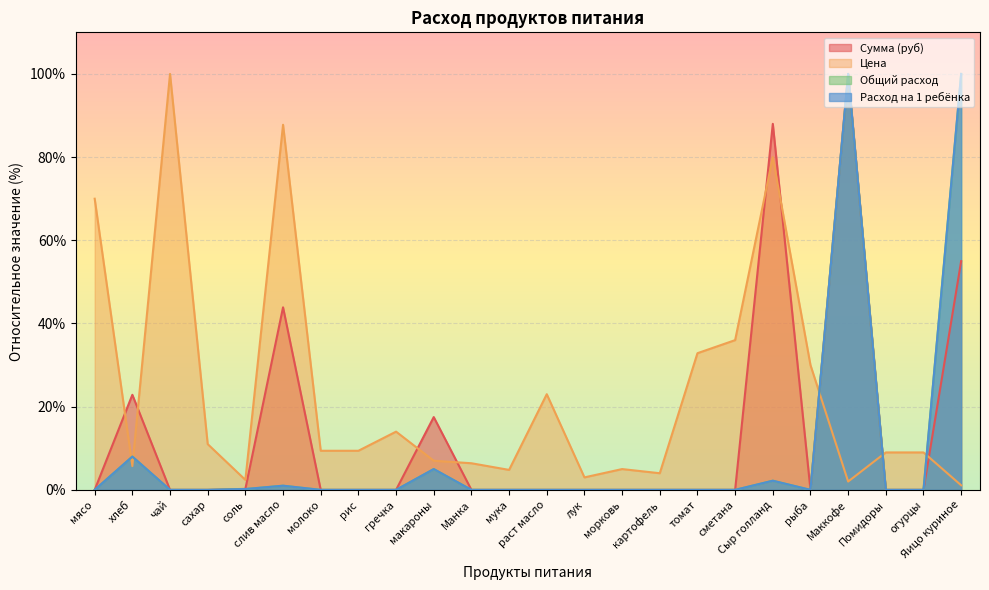

Reading left to right, list all the values displayed in this chart.

Цена: 70.0	5.7	100.0	11.0	2.4	87.8	9.4	9.4	14.0	7.0	6.4	4.8	23.0	3.0	5.0	4.0	32.9	36.0	80.0	30.0	2.0	9.0	9.0	1.1
Сумма (руб): 0.0	22.9	0.0	0.0	0.2	43.9	0.0	0.0	0.0	17.5	0.0	0.0	0.0	0.0	0.0	0.0	0.0	0.0	88.0	0.0	100.0	0.0	0.0	55.0
Общий расход: 0.0	8.0	0.0	0.0	0.2	1.0	0.0	0.0	0.0	5.0	0.0	0.0	0.0	0.0	0.0	0.0	0.0	0.0	2.2	0.0	100.0	0.0	0.0	100.0
Расход на 1 ребёнка: 0.0	8.0	0.0	0.0	0.2	1.0	0.0	0.0	0.0	5.0	0.0	0.0	0.0	0.0	0.0	0.0	0.0	0.0	2.2	0.0	100.0	0.0	0.0	100.0